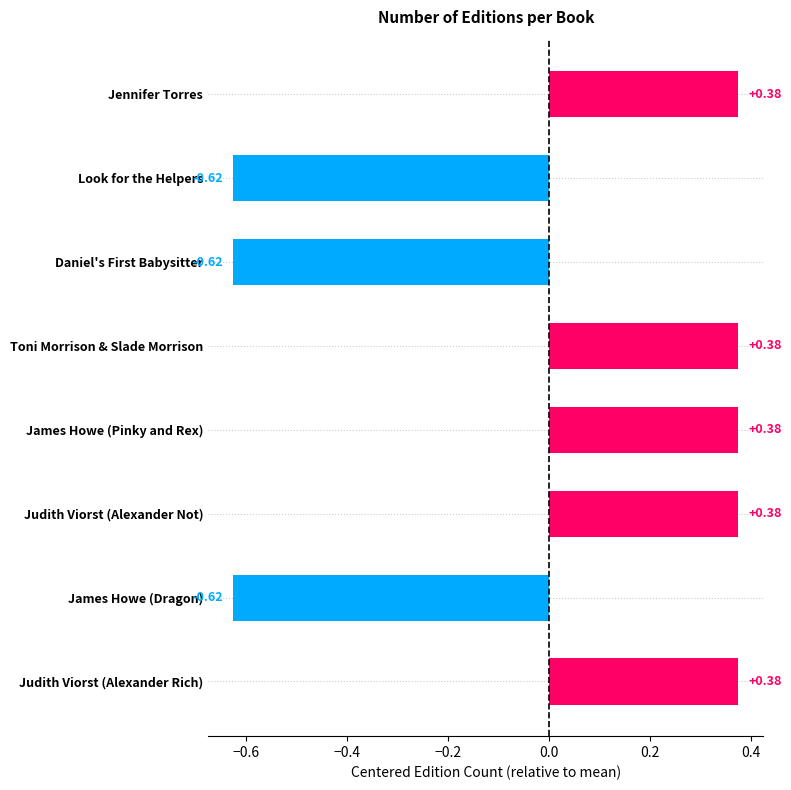

Which has a higher value, Daniel's First Babysitter or Judith Viorst (Alexander Rich)?

Judith Viorst (Alexander Rich)